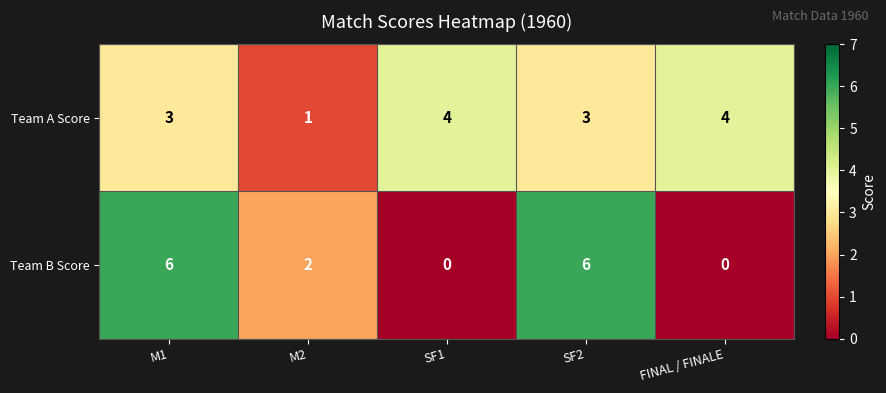

What is the average value of the Team B Score series?

3